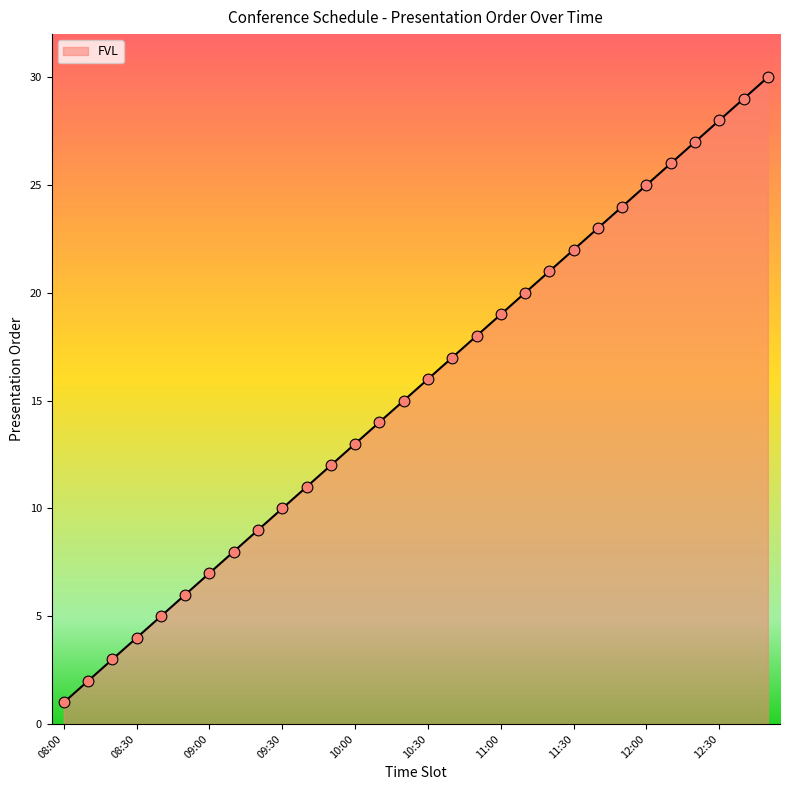

What is the difference between the maximum and minimum values?

29